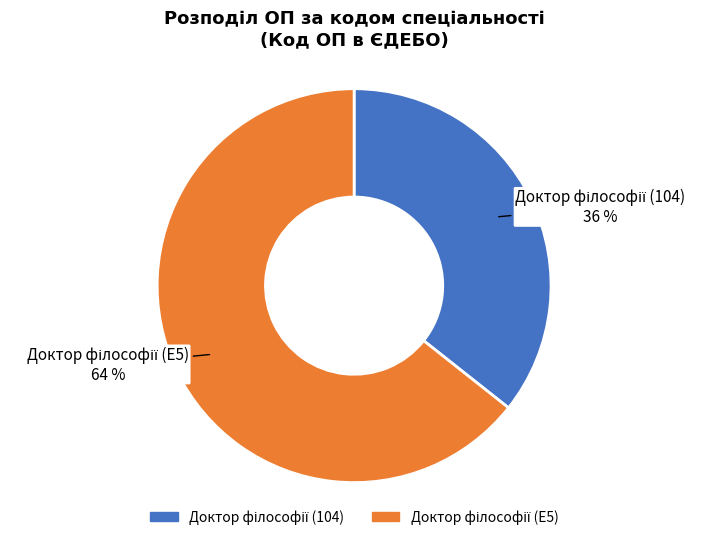

To the nearest percent, what is the average slice percentage?

50%